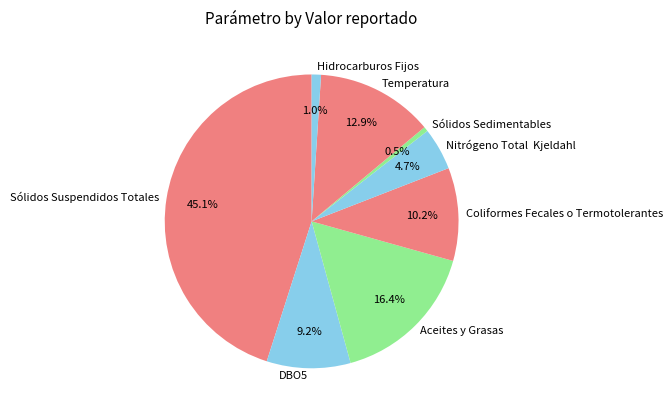

Which category has the biggest portion of the pie?

Sólidos Suspendidos Totales